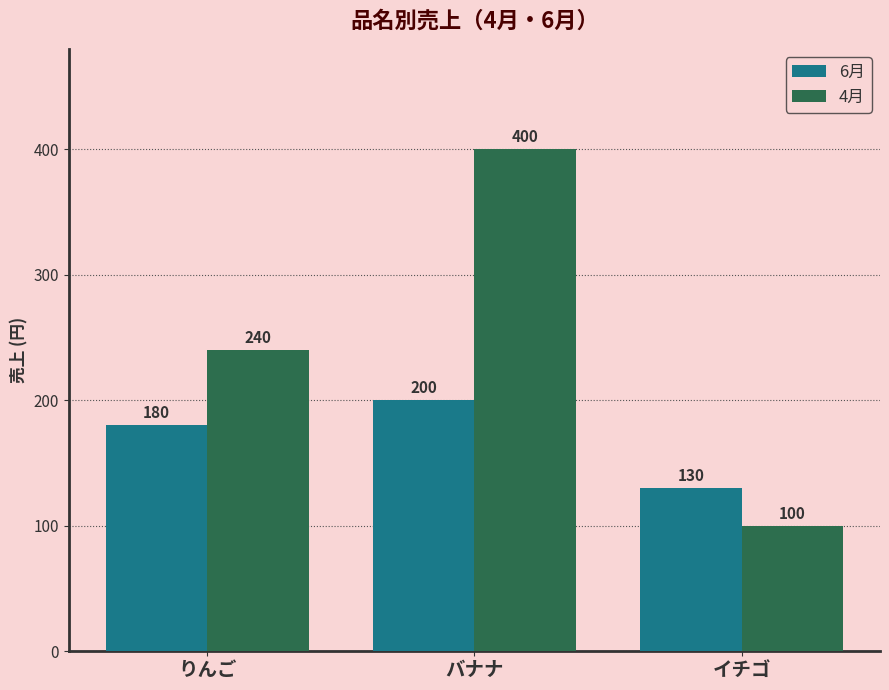

How many data points does each series have?

3